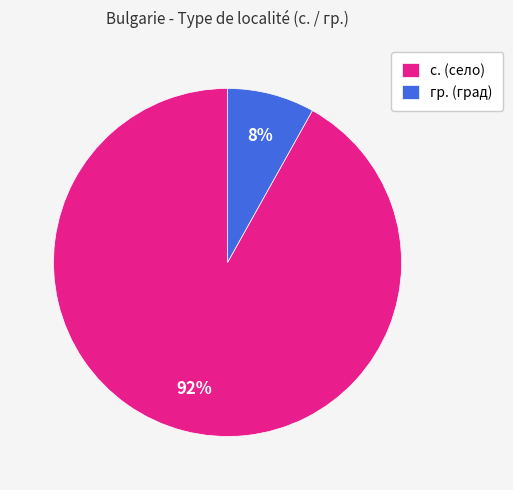

Rank the categories by value from highest to lowest.

с., гр.